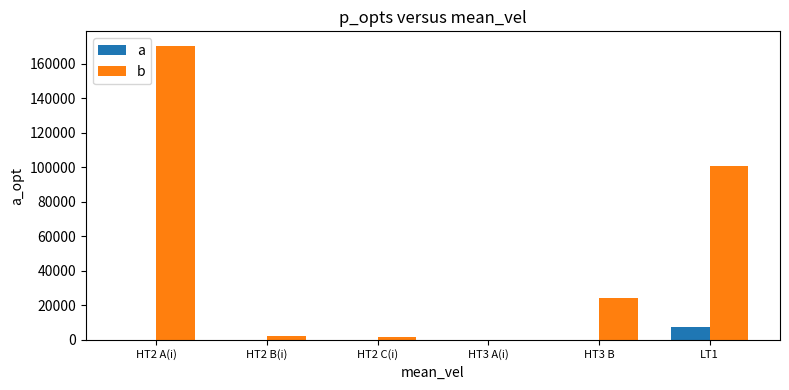

What is the sum of all b values?

299338